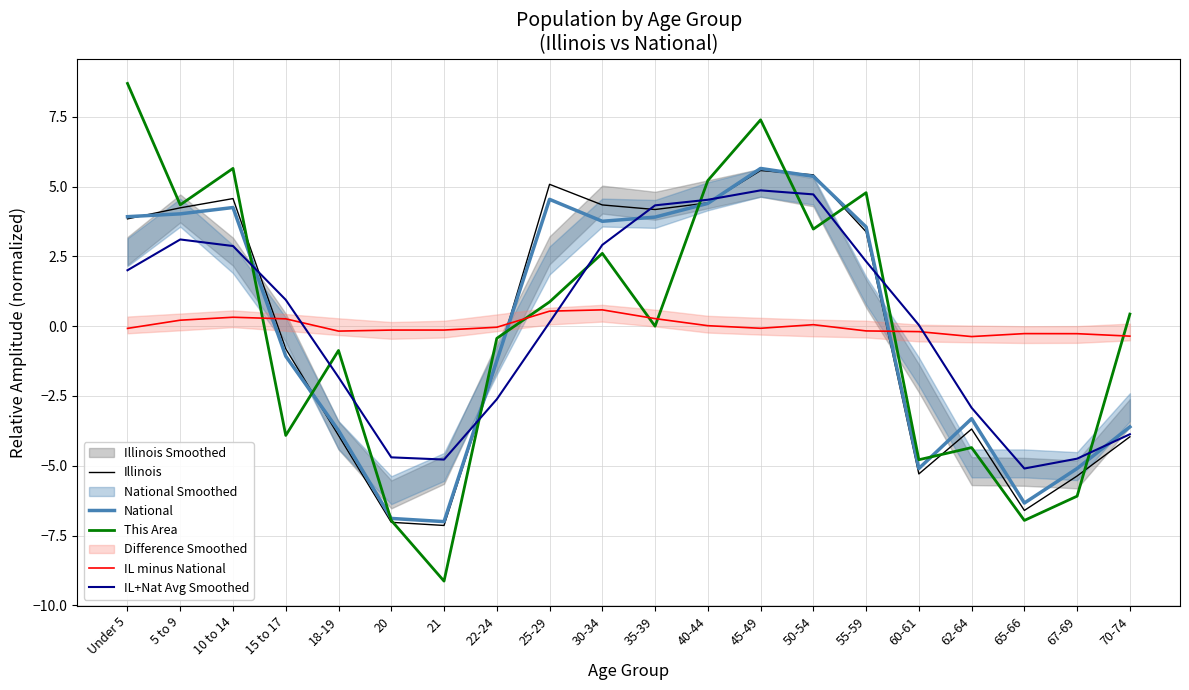

Which series ends up on top after the final intersection of IL+Nat Avg Smoothed and This Area?

This Area